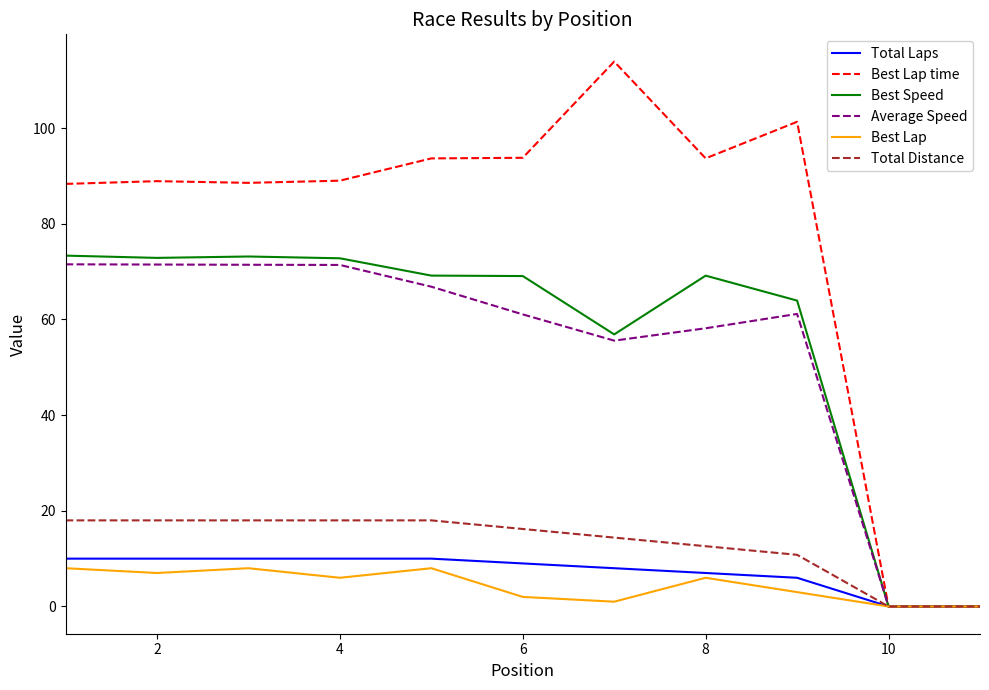

Which series has the largest total across all categories?

Best Lap time